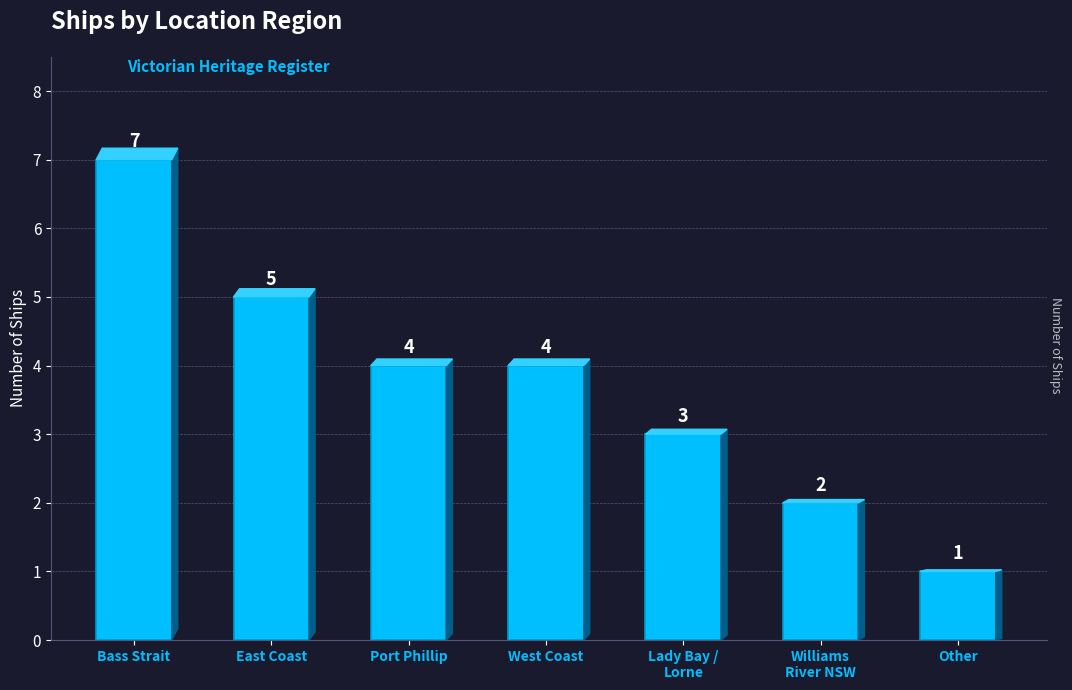

Reading left to right, extract all data points from this chart.

7	5	4	4	3	2	1